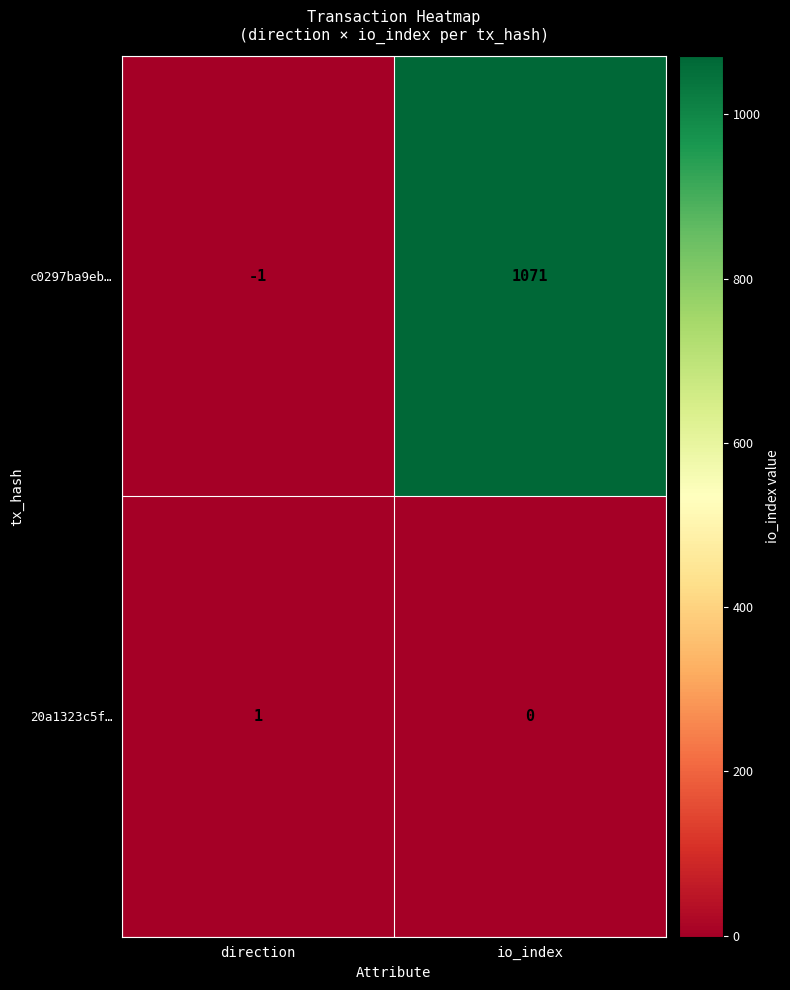

How many categories are shown in the chart?

2